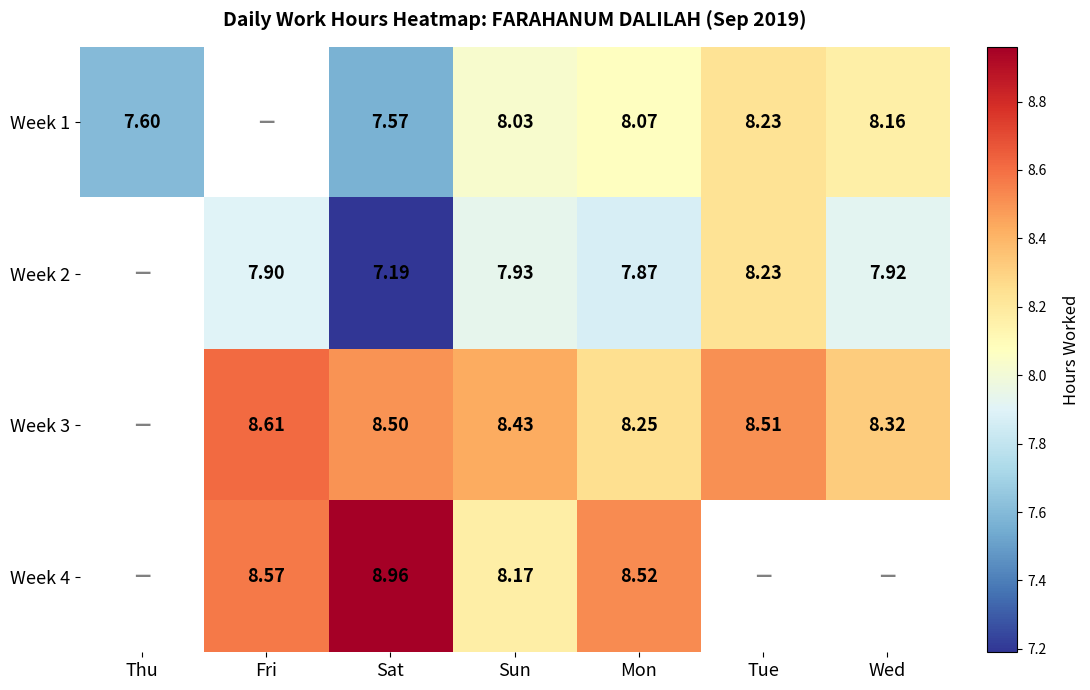

Which category has the highest value across all series?

Sat